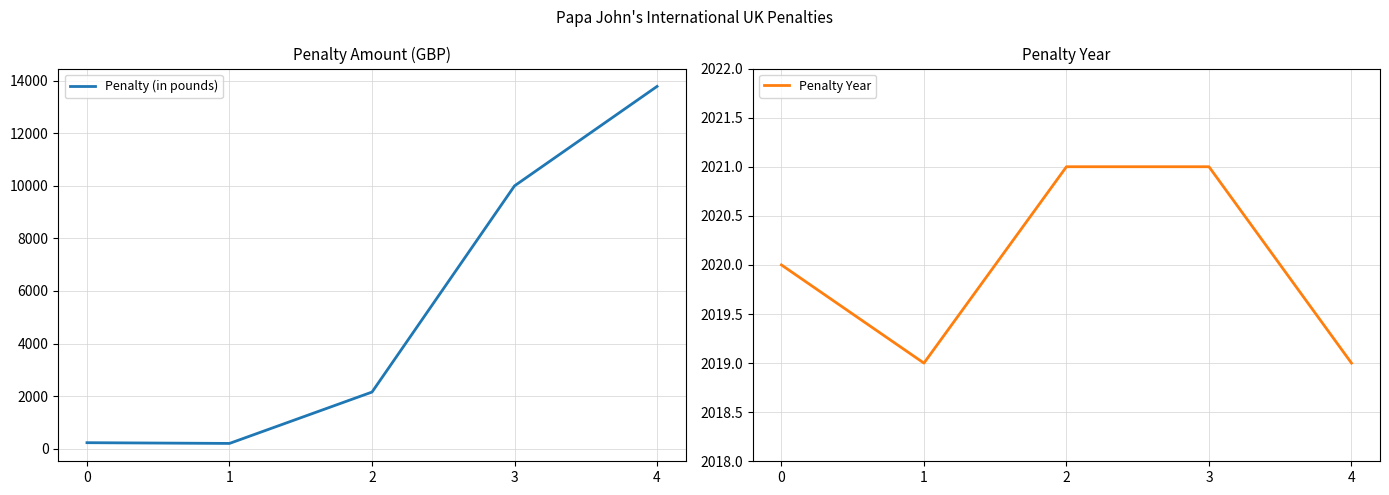

List the series in order of their peak value, highest first.

Penalty (in pounds), Penalty Year